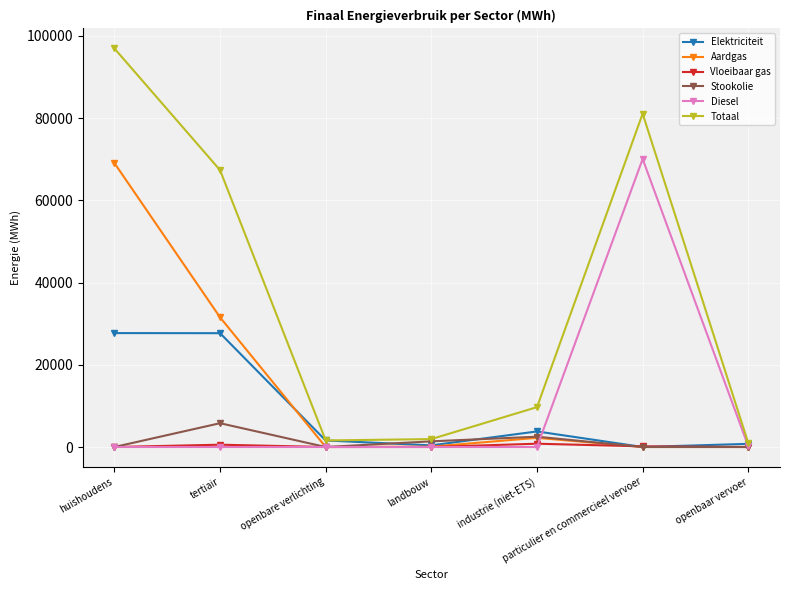

True or false: Stookolie and Diesel cross at least once.

True